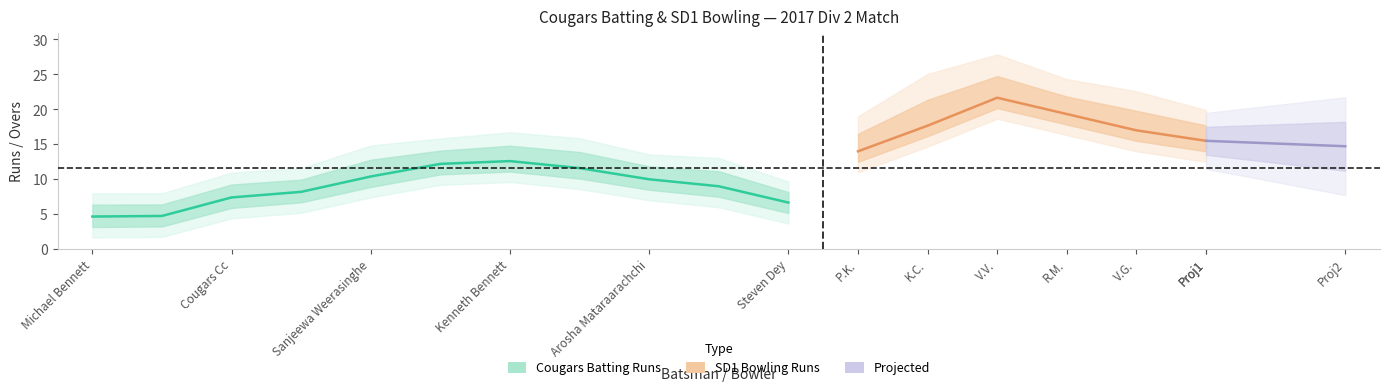

Which series has the largest range (max minus min)?

SD1_Bowling_Runs